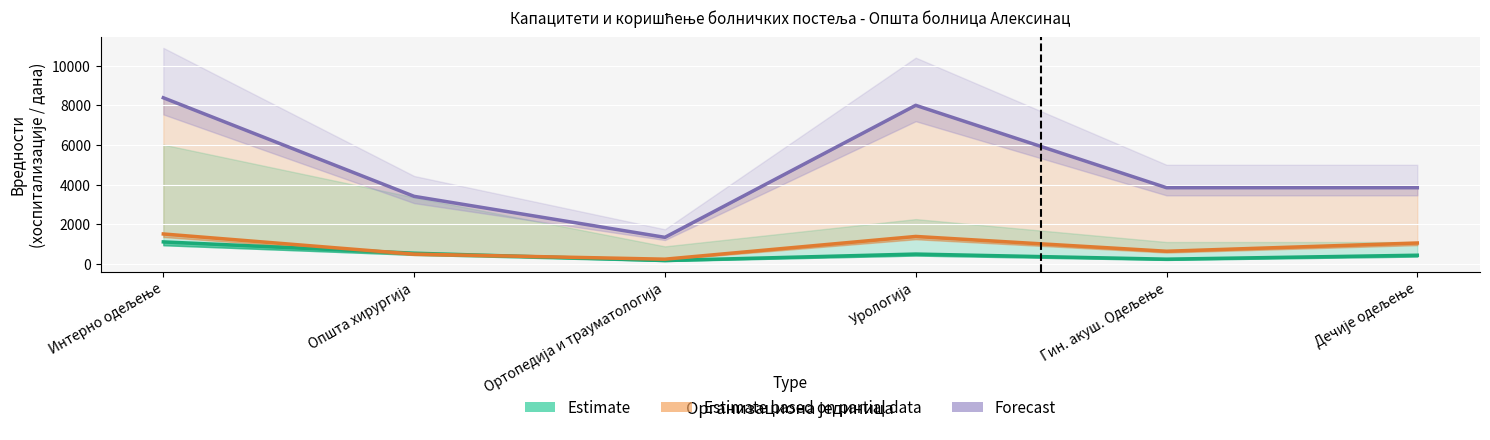

Is this an area chart (filled region under the line)?

No